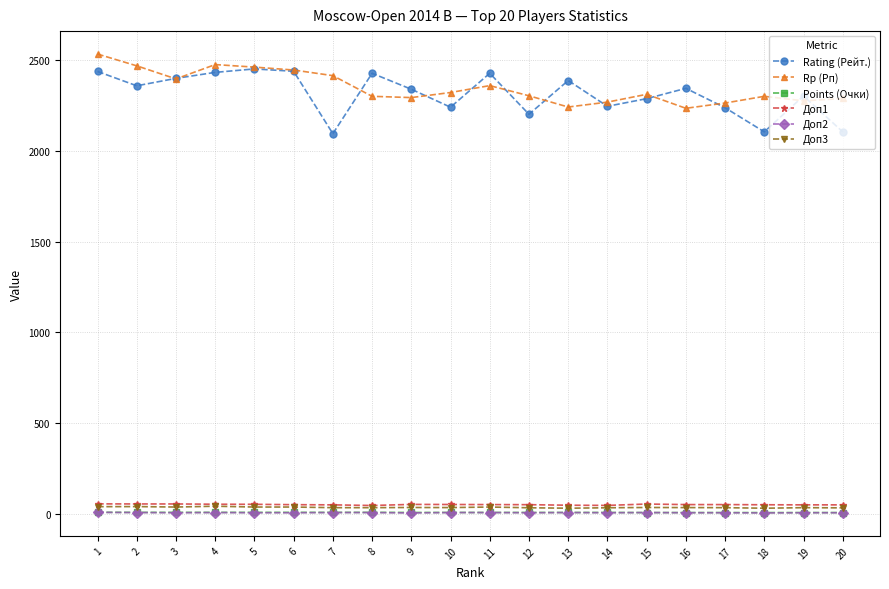

At which label does Rp (Рп) reach its peak?

1